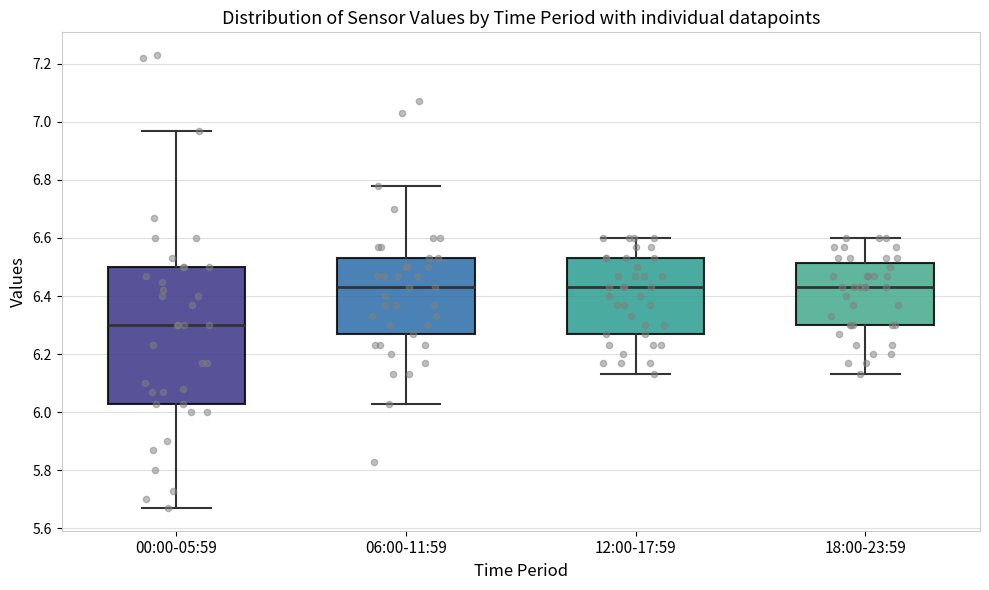

Reading left to right, read every box against the y-axis: the position of its median line, the range the box covers, and the ends of its whiskers. The values are not printed on the chart, so give them approximately, as read against the axis.

00:00-05:59: median 6.30, box 6.04 to 6.50, whiskers 5.68 to 6.98
06:00-11:59: median 6.44, box 6.28 to 6.54, whiskers 6.04 to 6.78
12:00-17:59: median 6.44, box 6.28 to 6.54, whiskers 6.14 to 6.60
18:00-23:59: median 6.44, box 6.30 to 6.52, whiskers 6.14 to 6.60